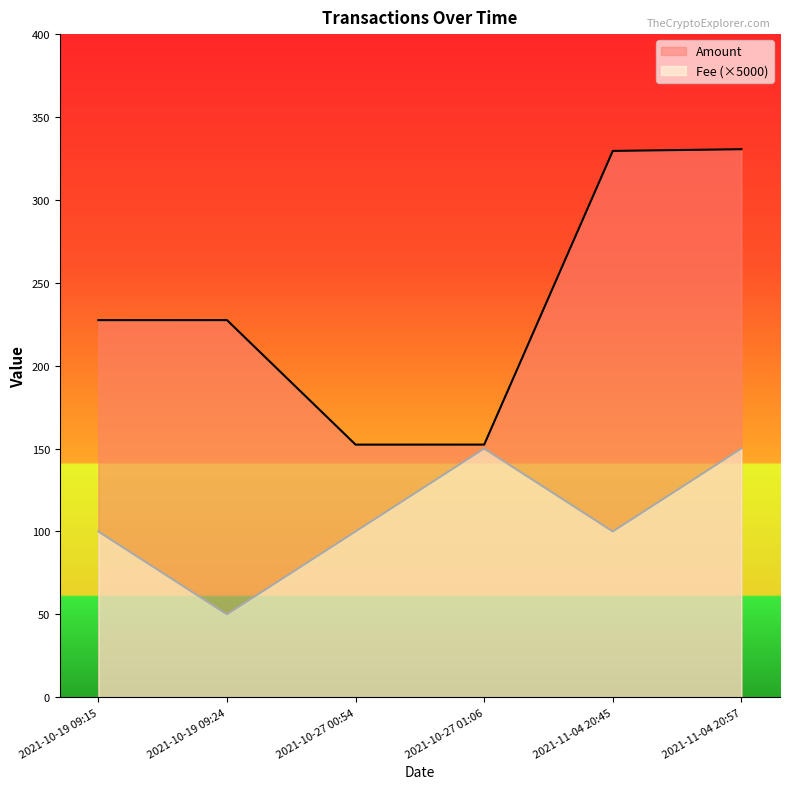

What is the difference between the Amount values at 2021-10-27 00:54 and 2021-10-19 09:24?

75.1